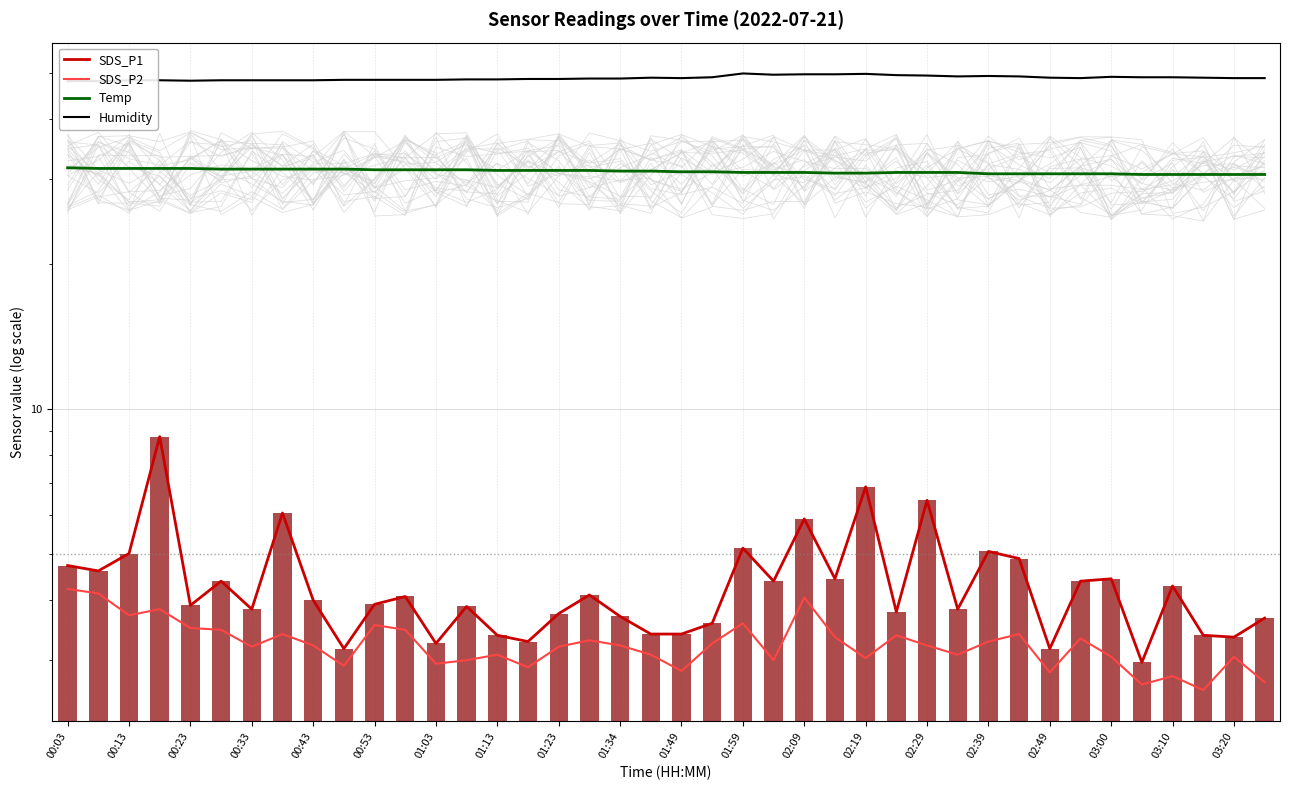

What is the average value of the Temp series?

31.2